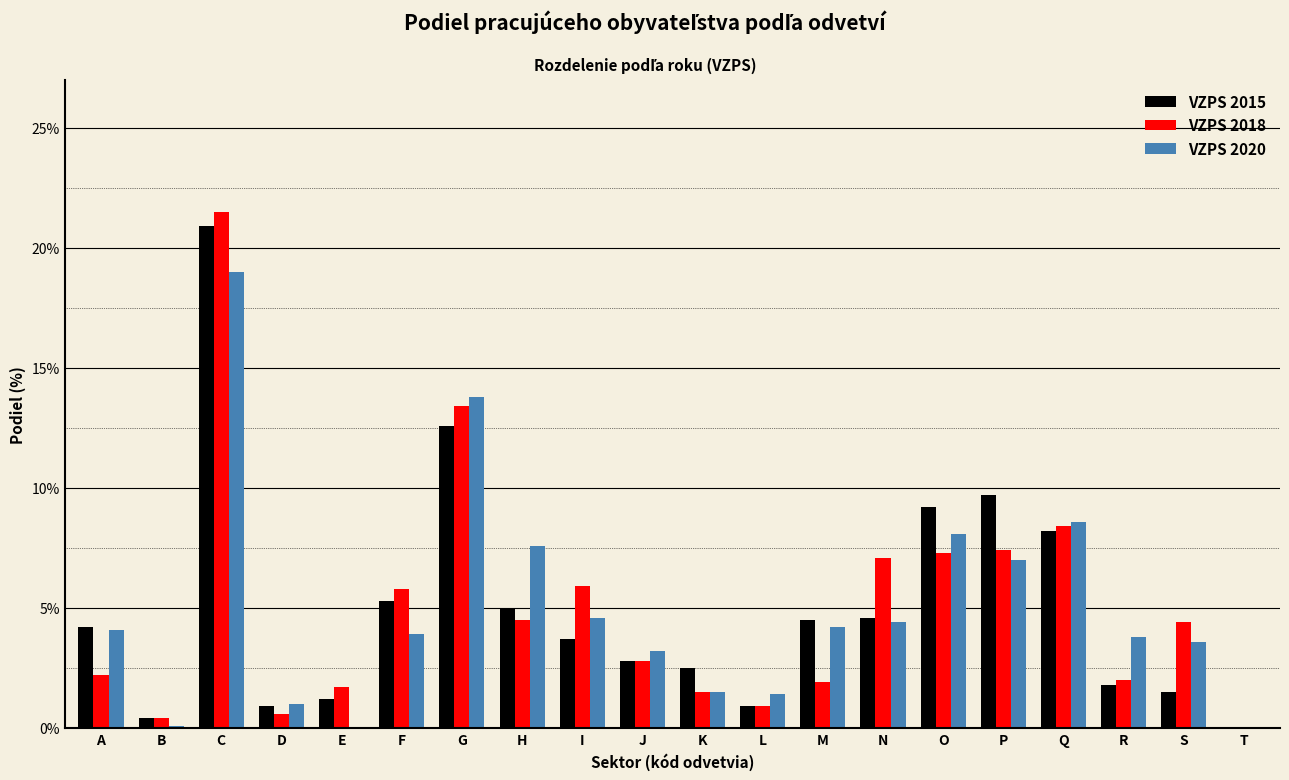

Read the VZPS 2018 value at I.

5.9